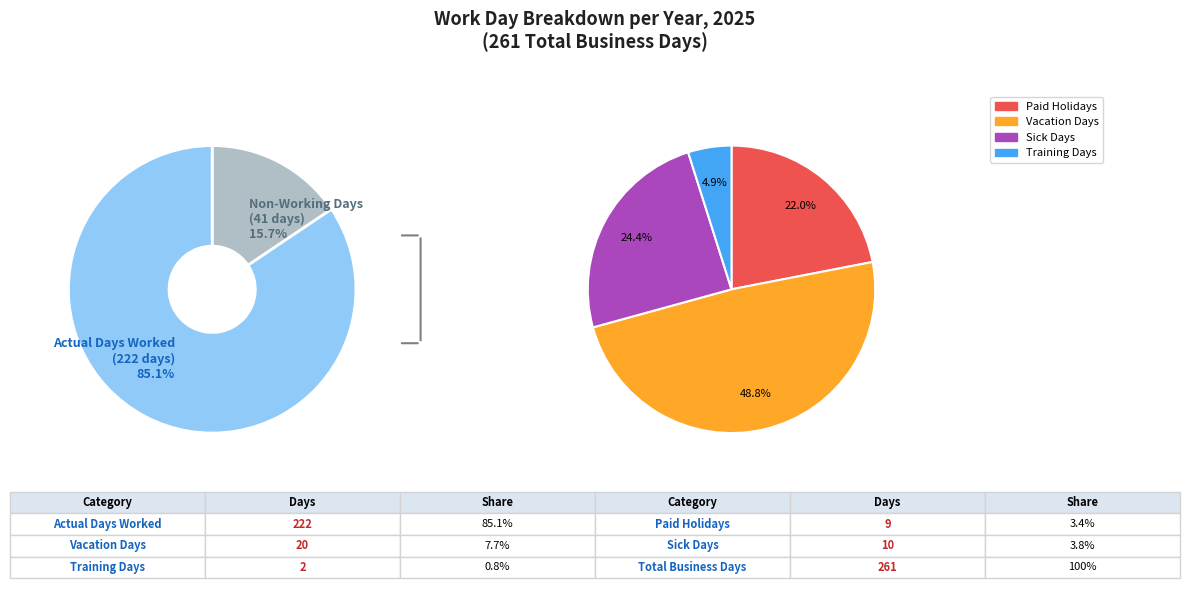

Between Vacation Days and Paid Holidays, which is larger?

Vacation Days